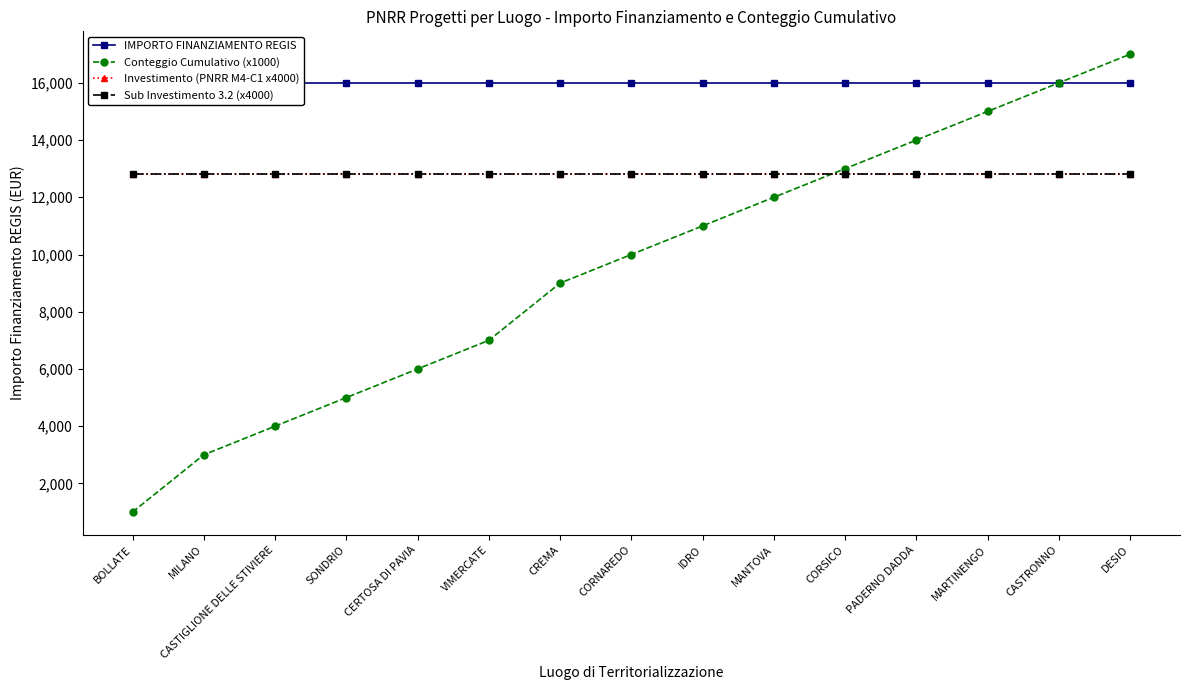

Reading left to right, extract all data points from this chart.

IMPORTO FINANZIAMENTO REGIS: BOLLATE=16000	MILANO=16000	CASTIGLIONE DELLE STIVIERE=16000	SONDRIO=16000	CERTOSA DI PAVIA=16000	VIMERCATE=16000	CREMA=16000	CORNAREDO=16000	IDRO=16000	MANTOVA=16000	CORSICO=16000	PADERNO DADDA=16000	MARTINENGO=16000	CASTRONNO=16000	DESIO=16000
Conteggio Cumulativo (x1000): BOLLATE=1000	MILANO=3000	CASTIGLIONE DELLE STIVIERE=4000	SONDRIO=5000	CERTOSA DI PAVIA=6000	VIMERCATE=7000	CREMA=9000	CORNAREDO=10000	IDRO=11000	MANTOVA=12000	CORSICO=13000	PADERNO DADDA=14000	MARTINENGO=15000	CASTRONNO=16000	DESIO=17000
Investimento (PNRR M4-C1 x4000): BOLLATE=12800	MILANO=12800	CASTIGLIONE DELLE STIVIERE=12800	SONDRIO=12800	CERTOSA DI PAVIA=12800	VIMERCATE=12800	CREMA=12800	CORNAREDO=12800	IDRO=12800	MANTOVA=12800	CORSICO=12800	PADERNO DADDA=12800	MARTINENGO=12800	CASTRONNO=12800	DESIO=12800
Sub Investimento 3.2 (x4000): BOLLATE=12800	MILANO=12800	CASTIGLIONE DELLE STIVIERE=12800	SONDRIO=12800	CERTOSA DI PAVIA=12800	VIMERCATE=12800	CREMA=12800	CORNAREDO=12800	IDRO=12800	MANTOVA=12800	CORSICO=12800	PADERNO DADDA=12800	MARTINENGO=12800	CASTRONNO=12800	DESIO=12800